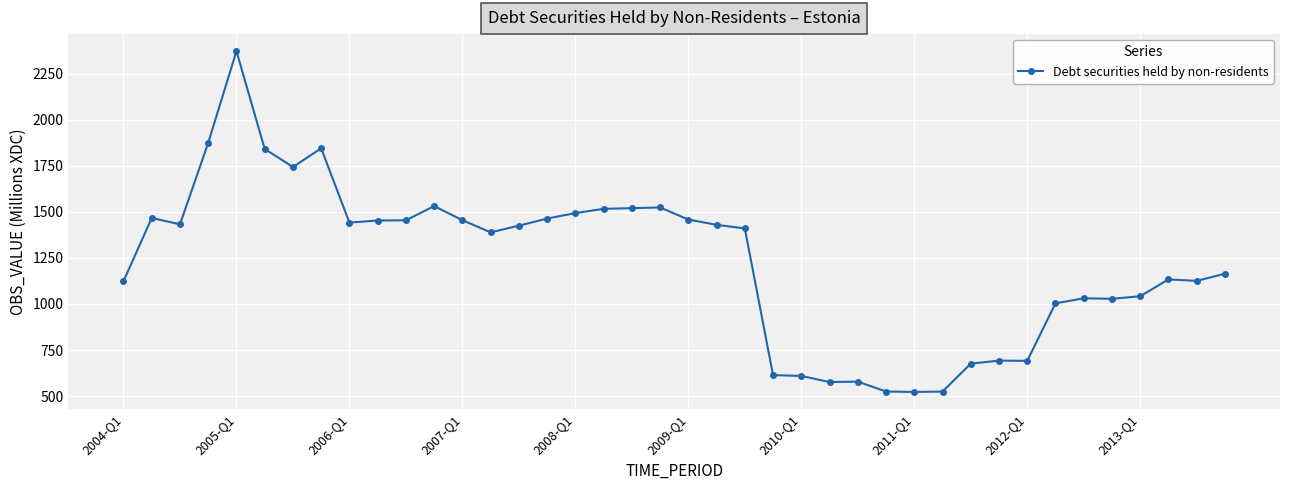

What is the sum of all values?

49195.9